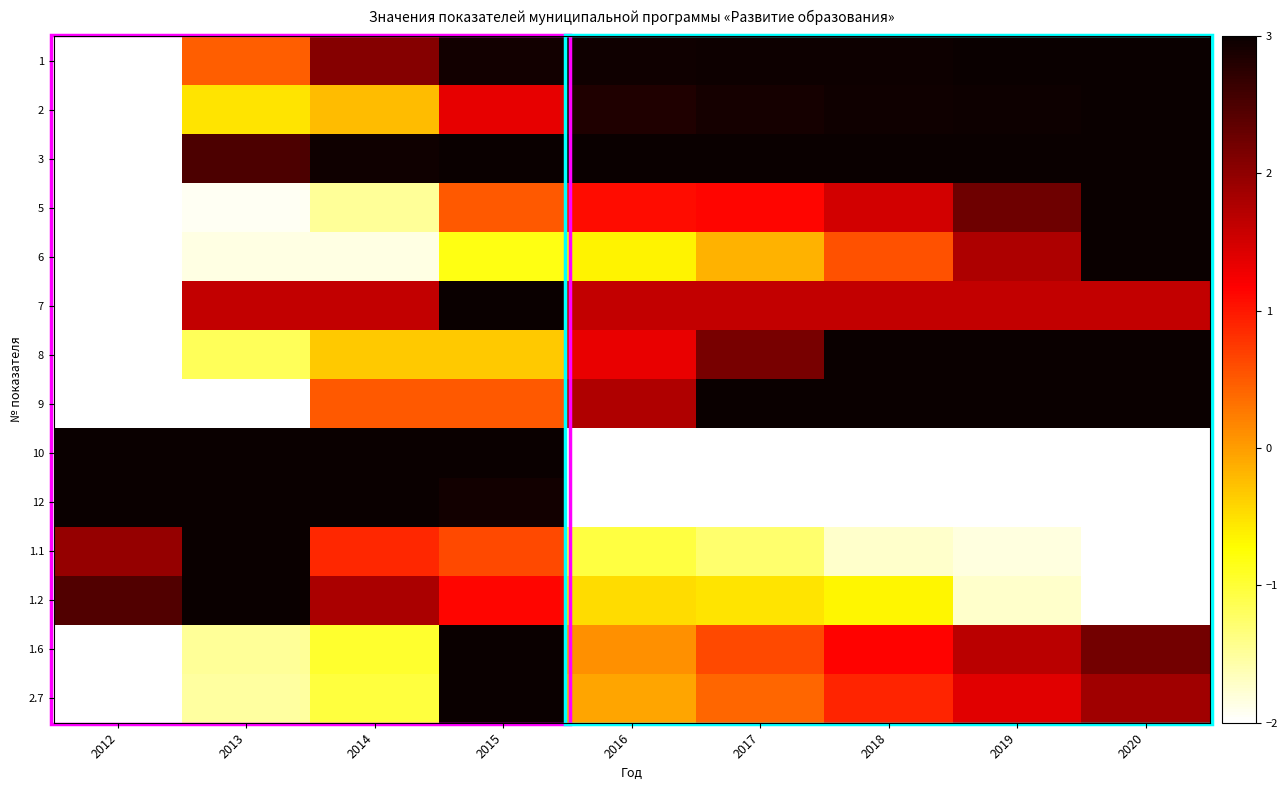

List the series in order of their peak value, highest first.

1, 2, 3, 5, 6, 7, 8, 9, 10, 12, 1.1, 1.2, 1.6, 2.7